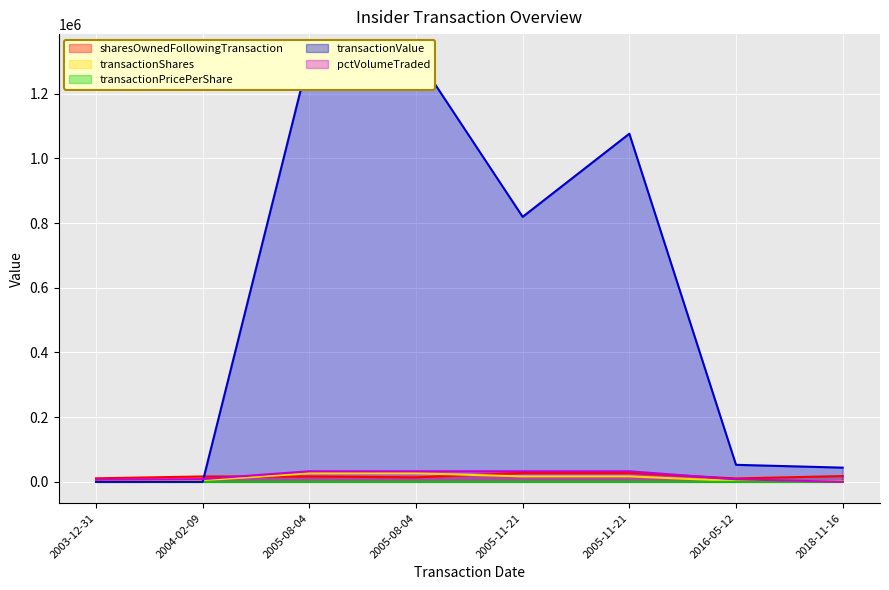

Where is transactionPricePerShare nearest to the value 31?

2018-11-16